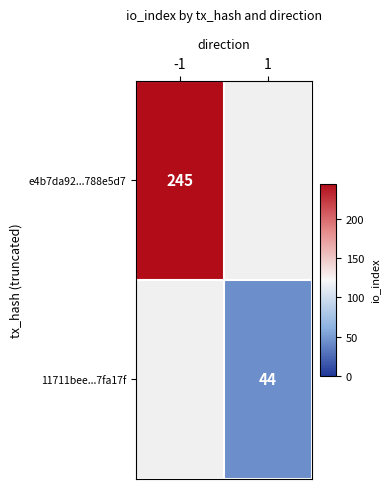

True or false: e4b7da92...788e5d7 has a value of 245 at -1.

True